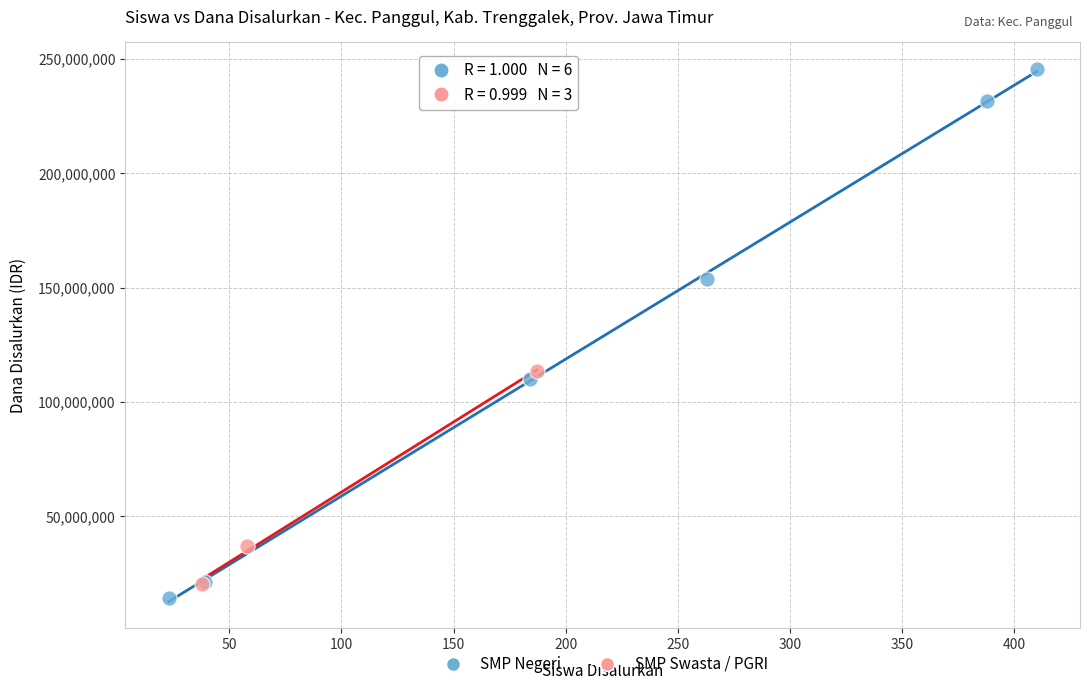

Which series has the widest spread of Y values?

SMP Negeri